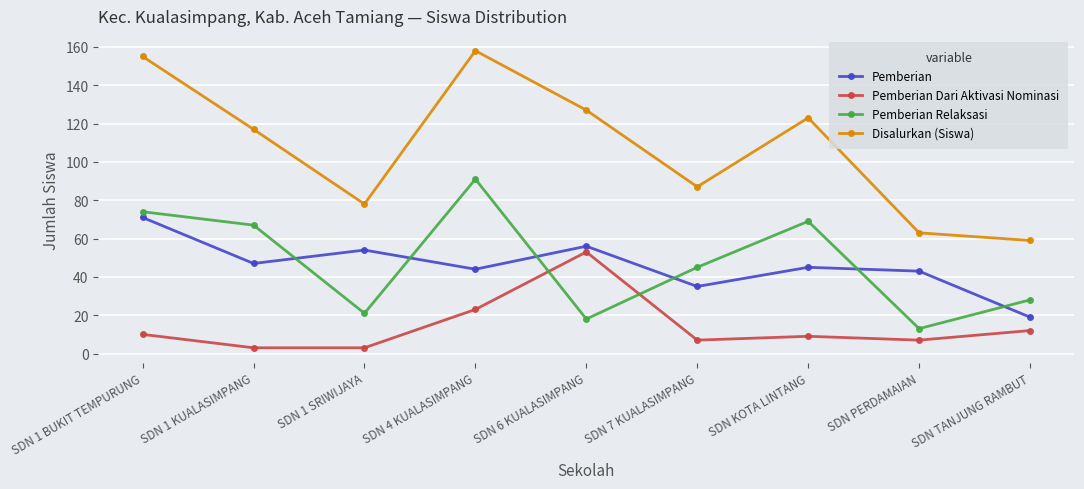

True or false: Disalurkan (Siswa) and Pemberian intersect in this chart.

False